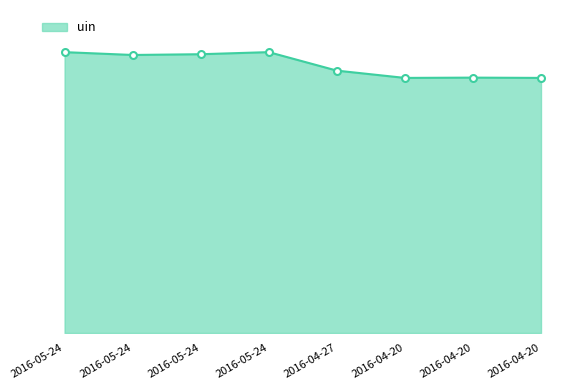

The chart shows a value of 18372 at 2016-05-24. True or false?

False